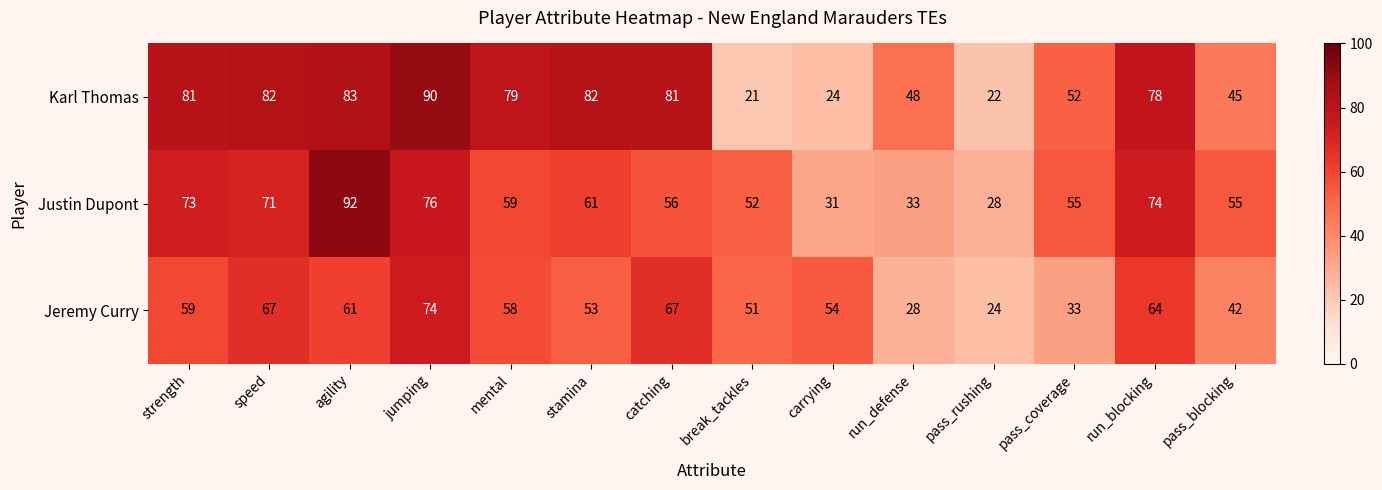

Which series changed the most between mental and pass_rushing?

Karl Thomas